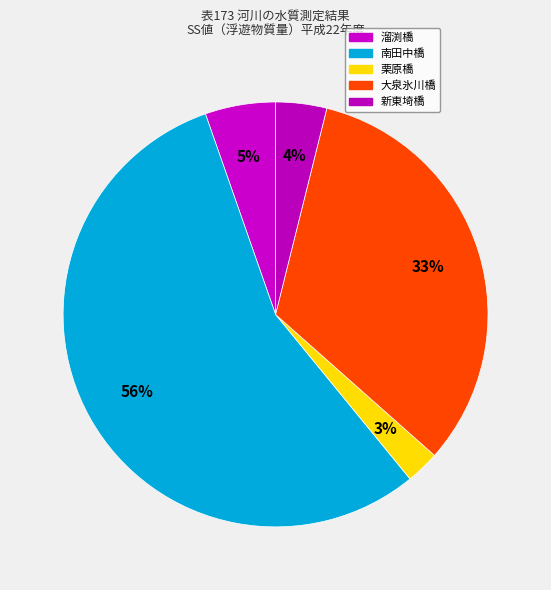

How many slices are in this pie chart?

5